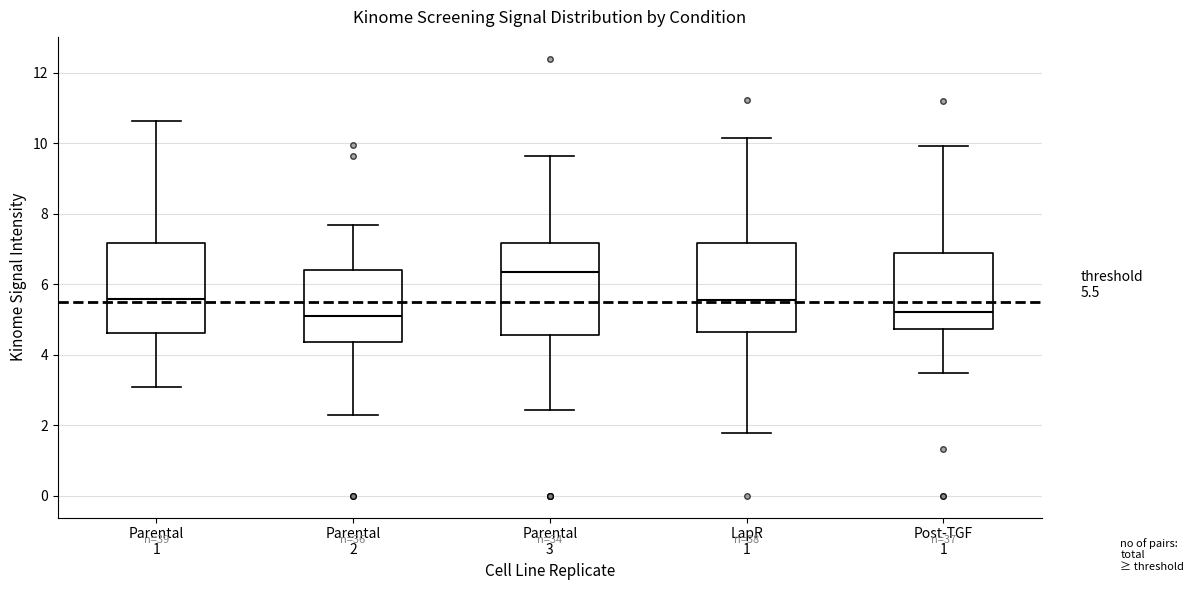

Which box's median line is the highest?

Parental 3